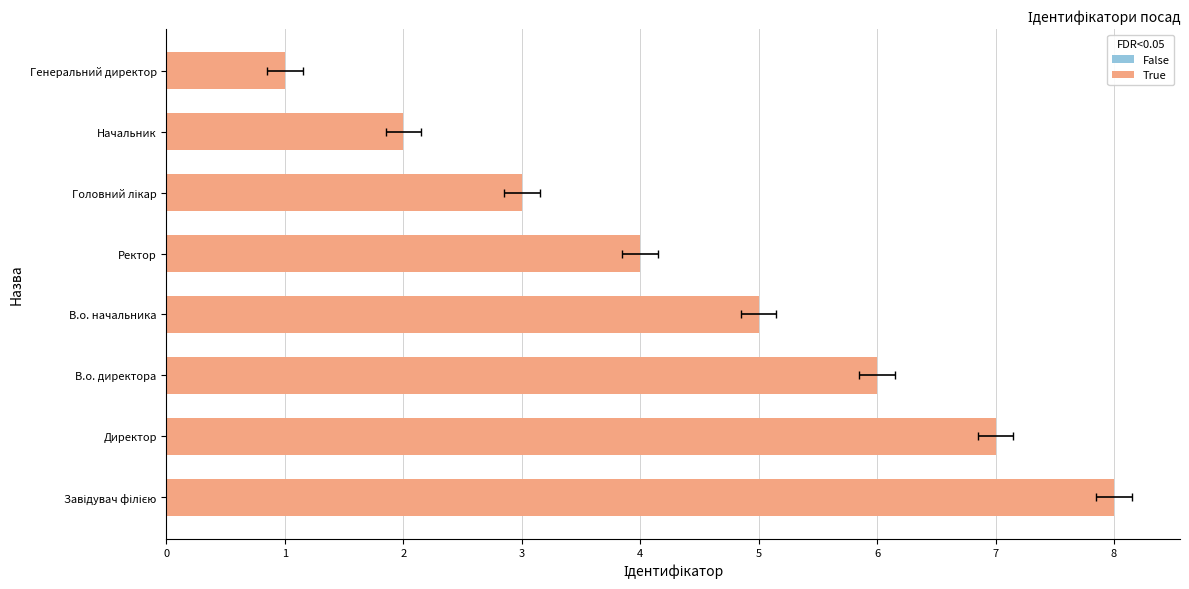

What is the change in value from Завідувач філією to Начальник?

-6